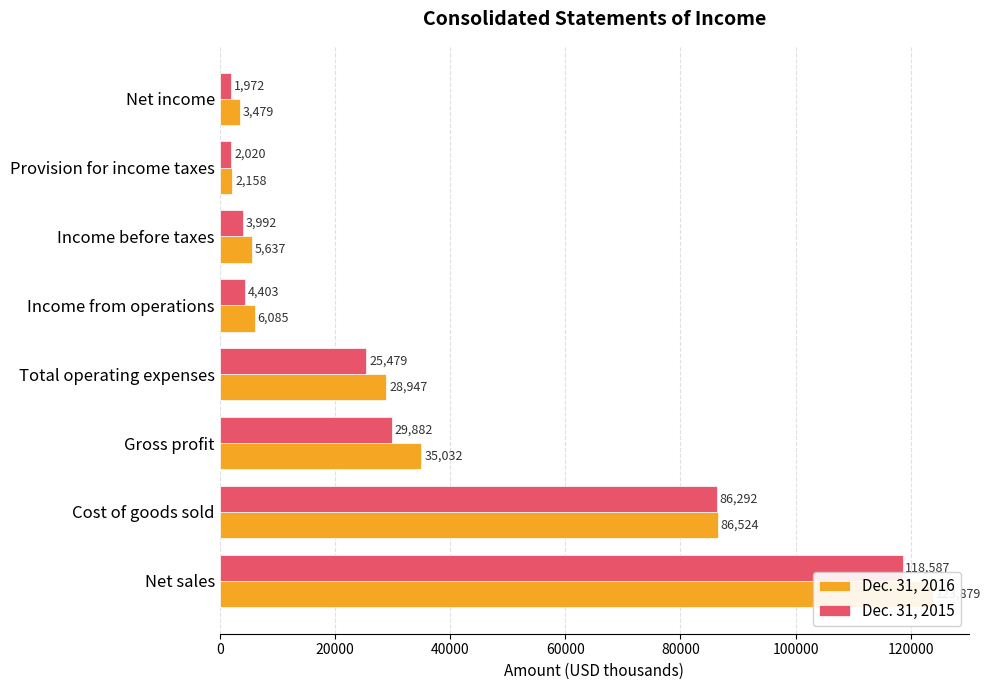

What is the smallest value displayed?

1972